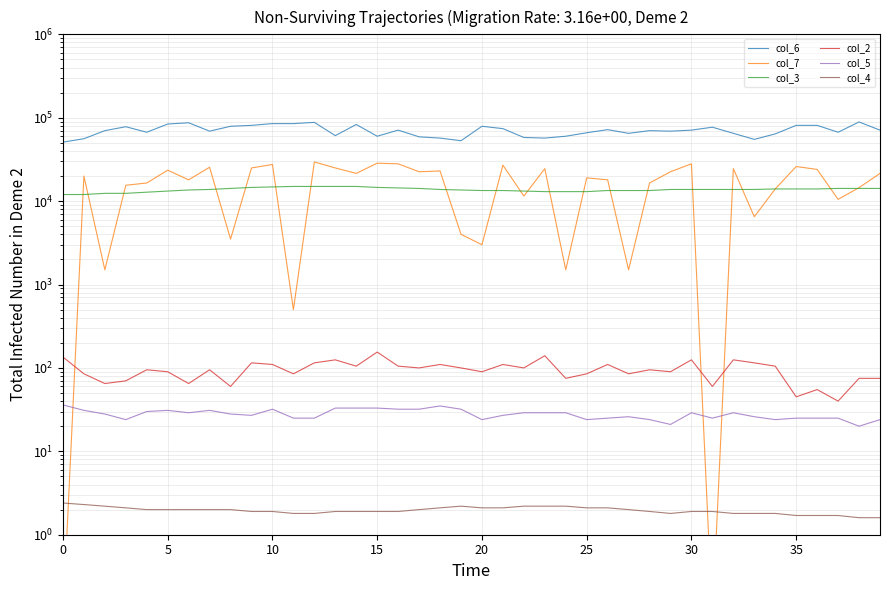

What is the lowest value of the col_2 series?

40.0